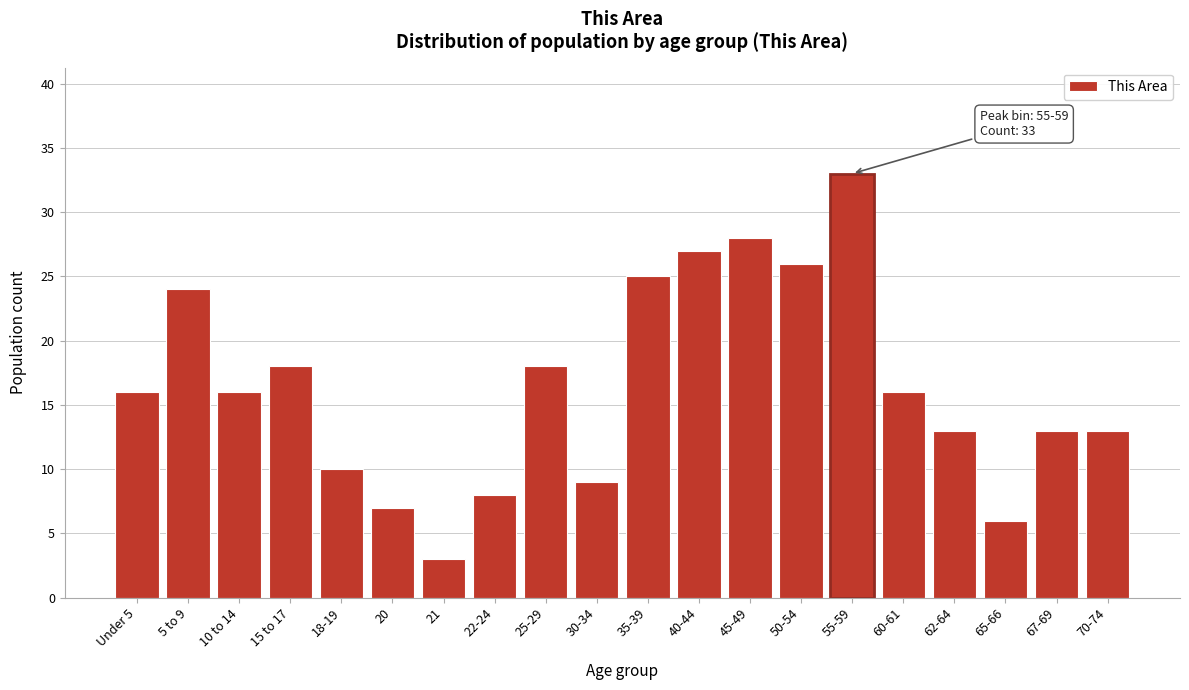

Reading left to right, what are all the values shown in this chart?

16	24	16	18	10	7	3	8	18	9	25	27	28	26	33	16	13	6	13	13